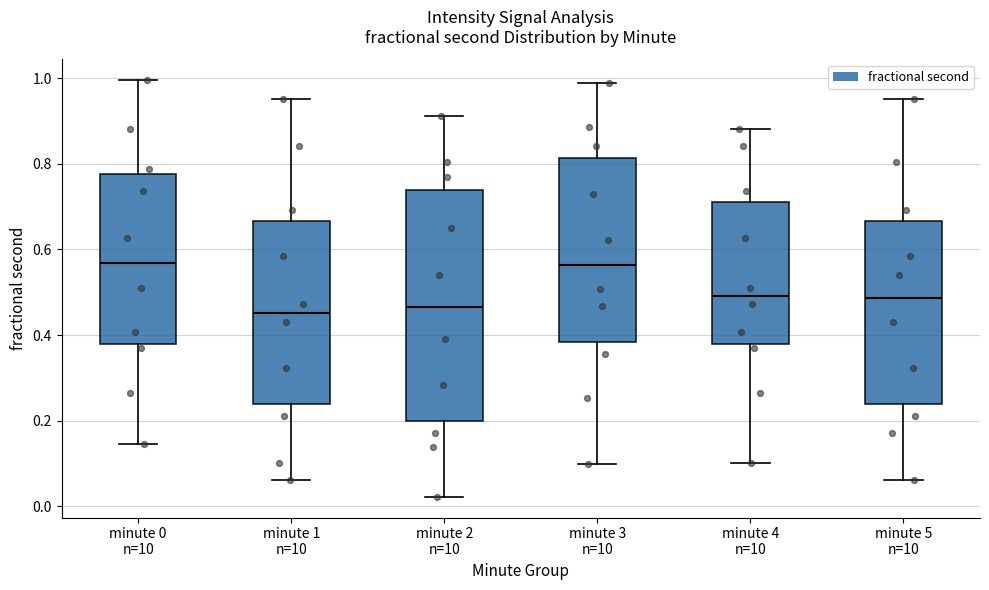

Reading left to right, read every box against the y-axis: the position of its median line, the range the box covers, and the ends of its whiskers. The values are not printed on the chart, so give them approximately, as read against the axis.

minute 0 n=10: median 0.56, box 0.38 to 0.78, whiskers 0.14 to 1.00
minute 1 n=10: median 0.46, box 0.24 to 0.66, whiskers 0.06 to 0.96
minute 2 n=10: median 0.46, box 0.20 to 0.74, whiskers 0.02 to 0.92
minute 3 n=10: median 0.56, box 0.38 to 0.82, whiskers 0.10 to 0.98
minute 4 n=10: median 0.50, box 0.38 to 0.70, whiskers 0.10 to 0.88
minute 5 n=10: median 0.48, box 0.24 to 0.66, whiskers 0.06 to 0.96